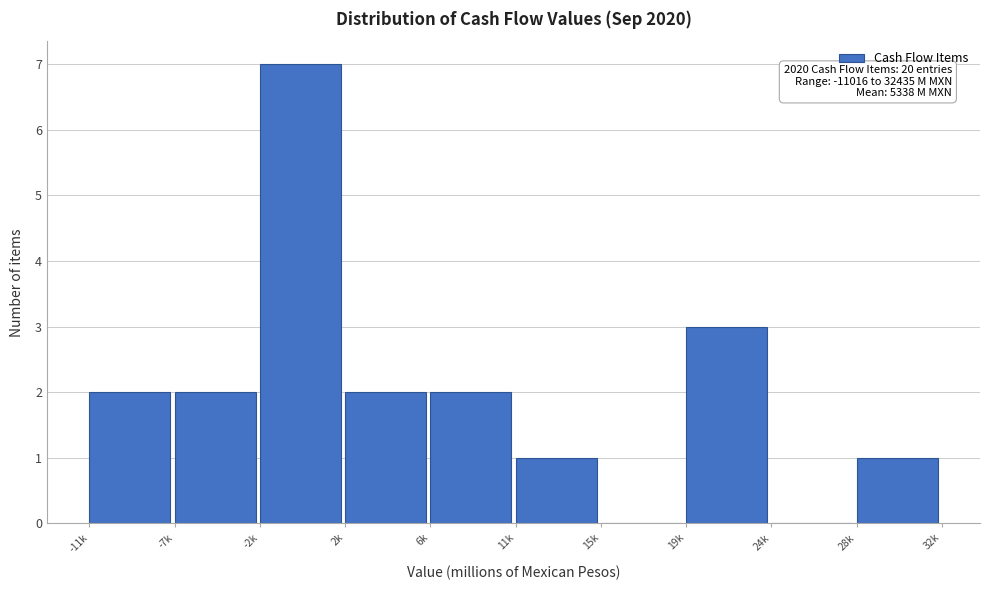

Reading left to right, extract all data points from this chart.

-11k=2	-7k=2	-2k=7	2k=2	6k=2	11k=1	15k=0	19k=3	24k=0	28k=1